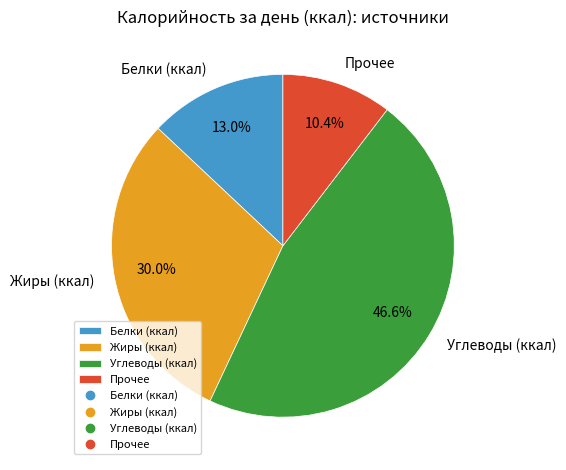

Rank the categories by value from highest to lowest.

Углеводы (ккал), Жиры (ккал), Белки (ккал), Прочее